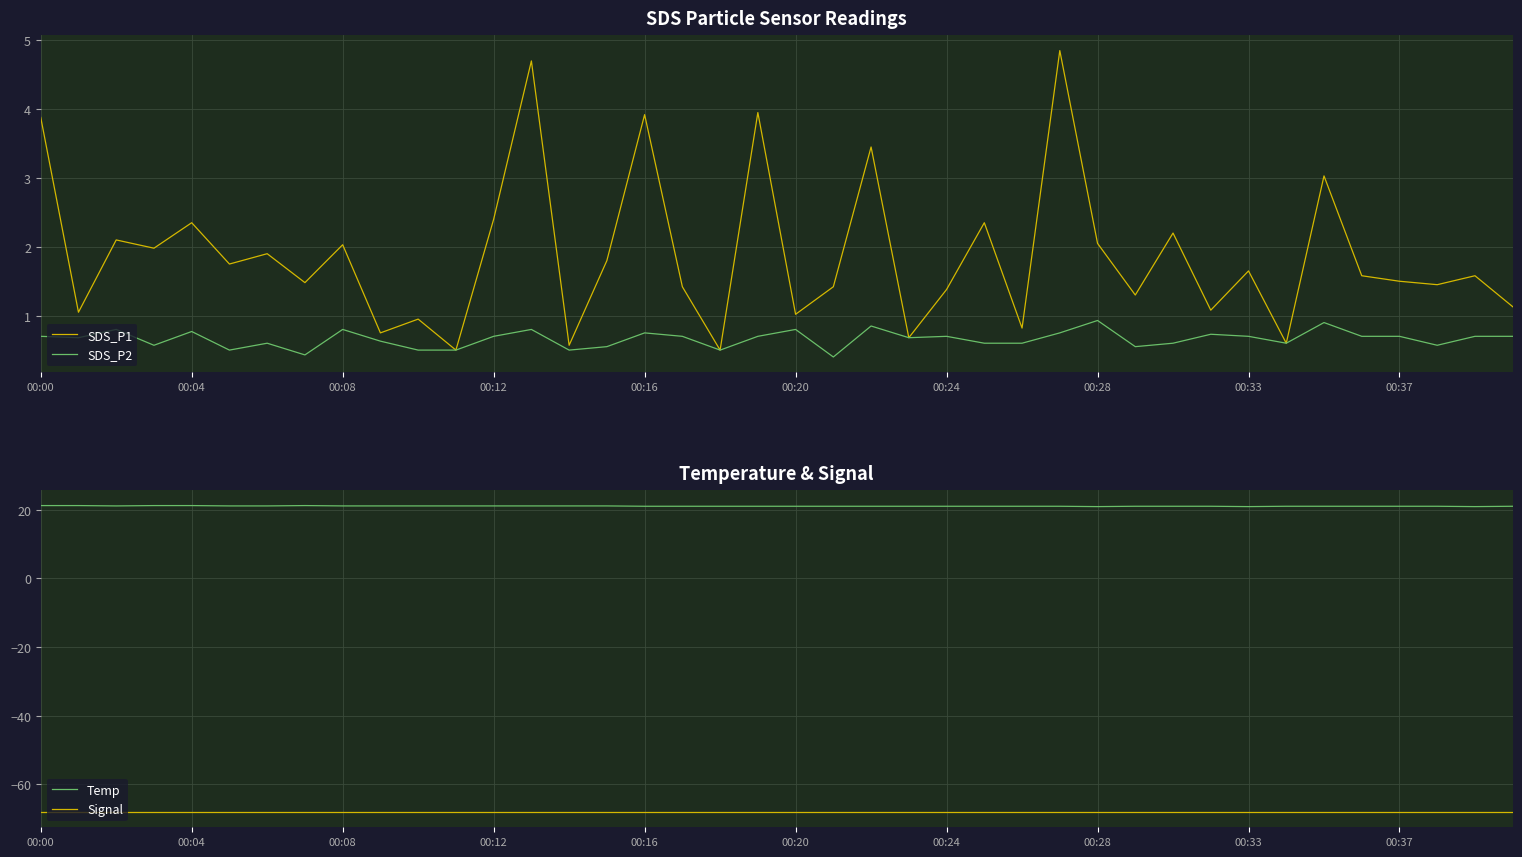

Is it true that Temp equals 31.5 at 00:37?

False